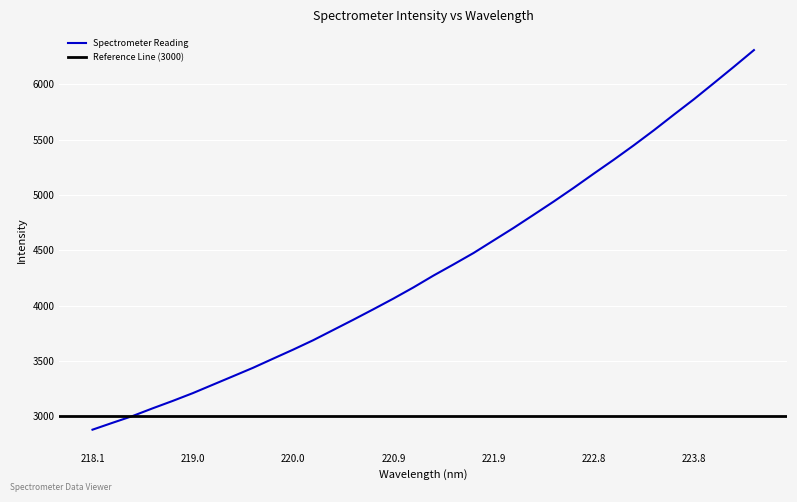

Which label corresponds to the largest value in the chart?

224.3616